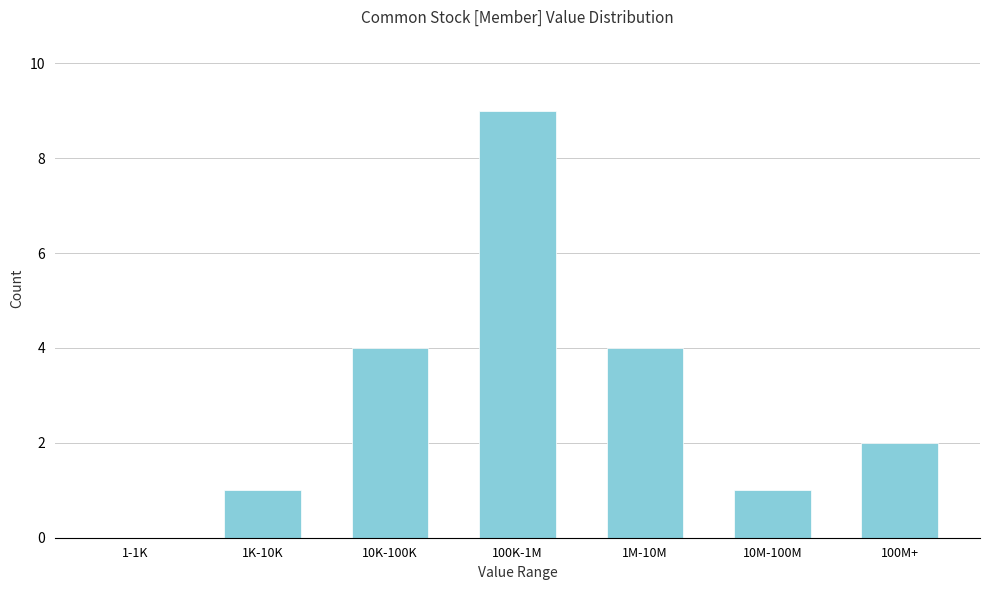

Reading right to left, list all the values displayed in this chart.

100M+=2	10M-100M=1	1M-10M=4	100K-1M=9	10K-100K=4	1K-10K=1	1-1K=0